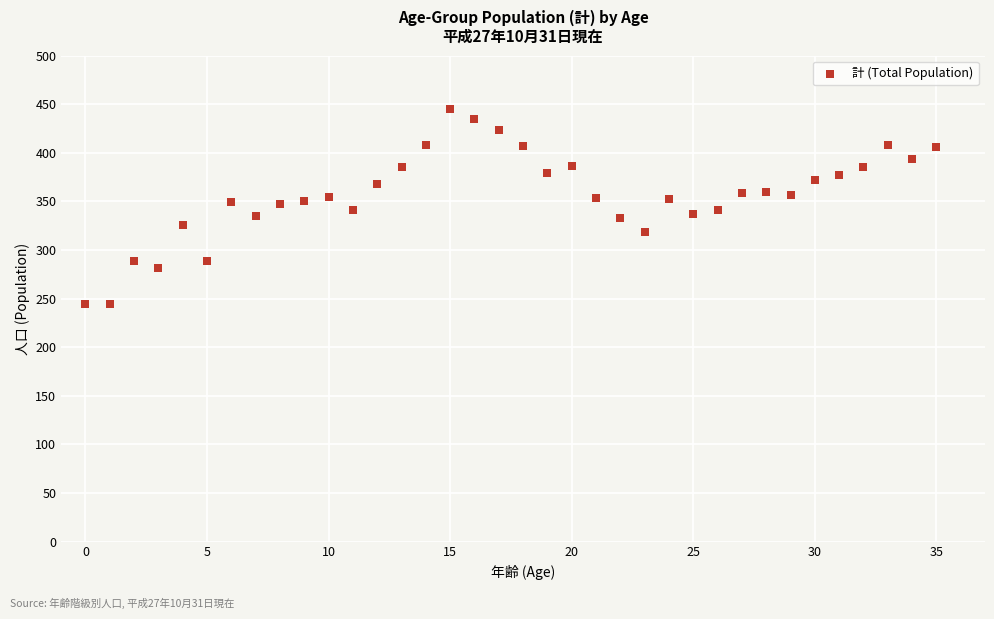

What is the range of Y values (max minus min)?

201